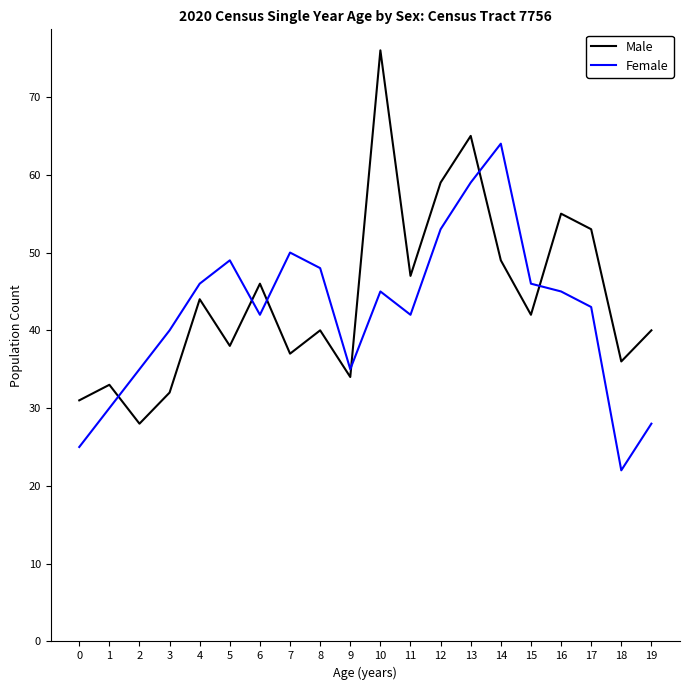

The value of Female at 4 is 46. True or false?

True